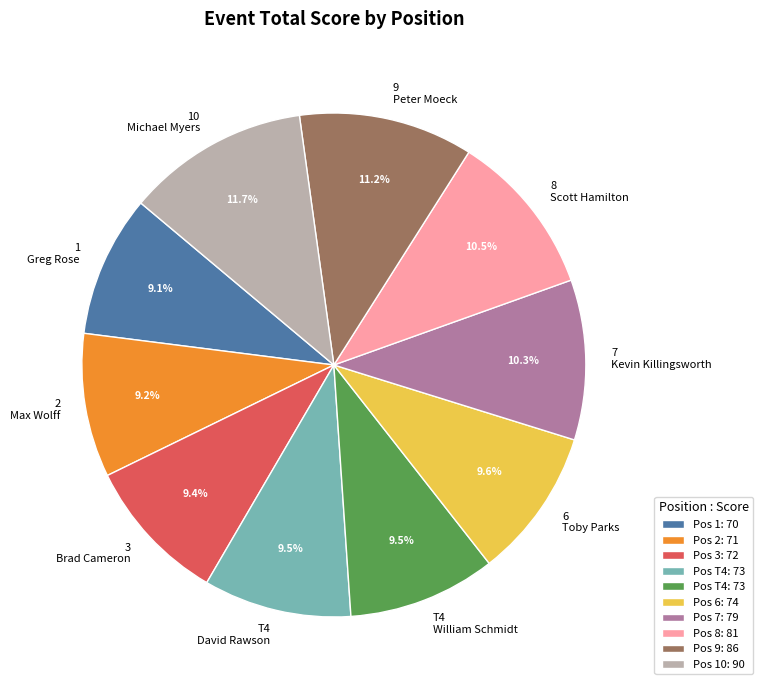

What percentage is NOT represented by 8 Scott Hamilton?

89.5%